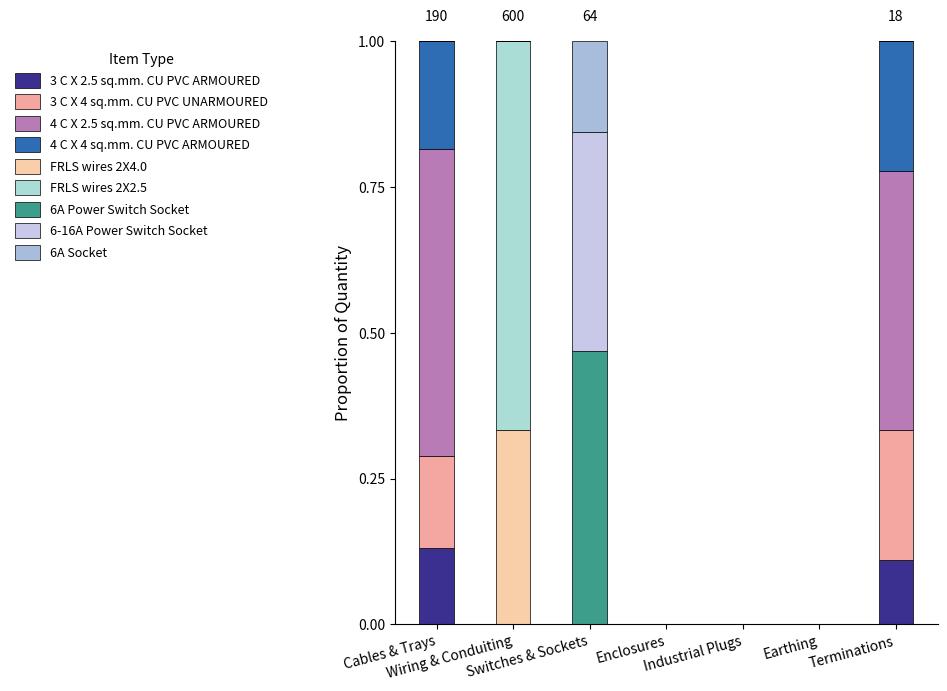

Does the chart contain stacked bars?

Yes